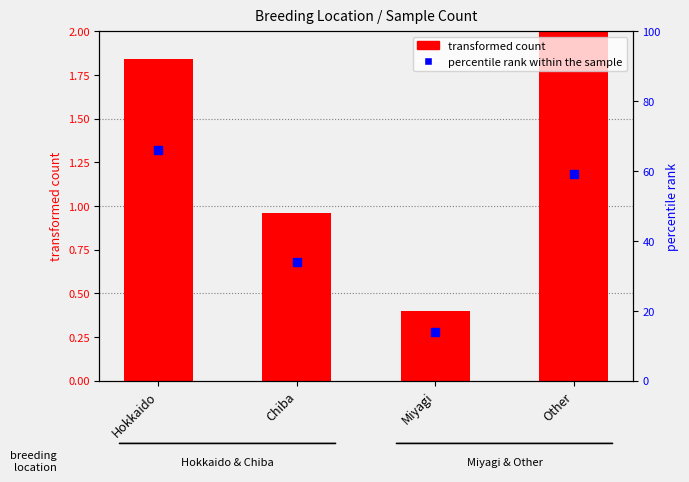

Which series reaches the maximum Y coordinate?

percentile rank within the sample